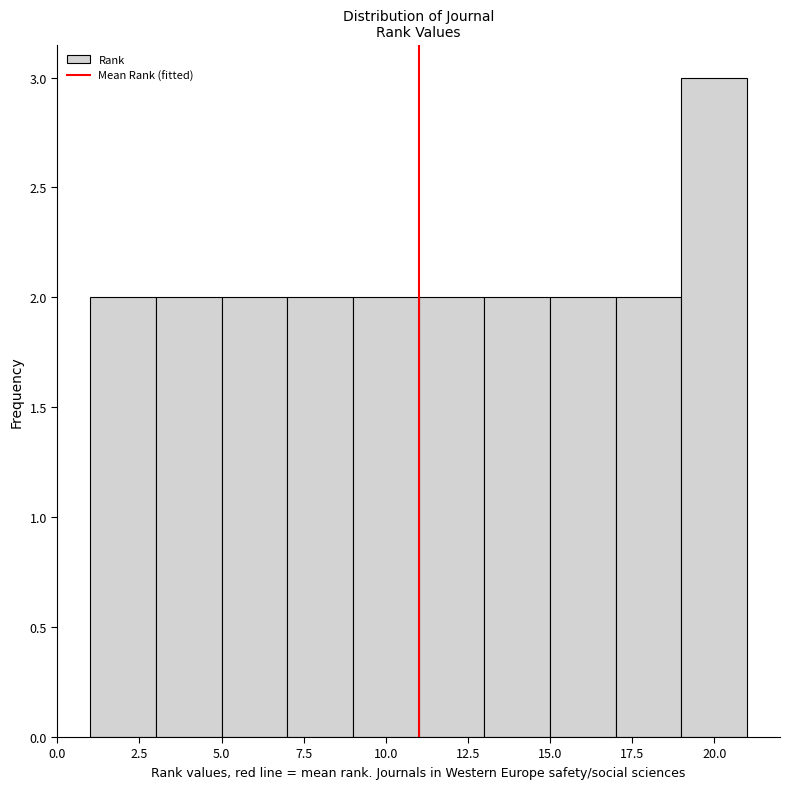

Reading left to right, list every bar in this chart as the range it spans on the x-axis followed by its height. The values are not printed on the chart, so give them approximately, as read against the axis.

1 to 3: 2
3 to 5: 2
5 to 7: 2
7 to 9: 2
9 to 11: 2
11 to 13: 2
13 to 15: 2
15 to 17: 2
17 to 19: 2
19 to 21: 3